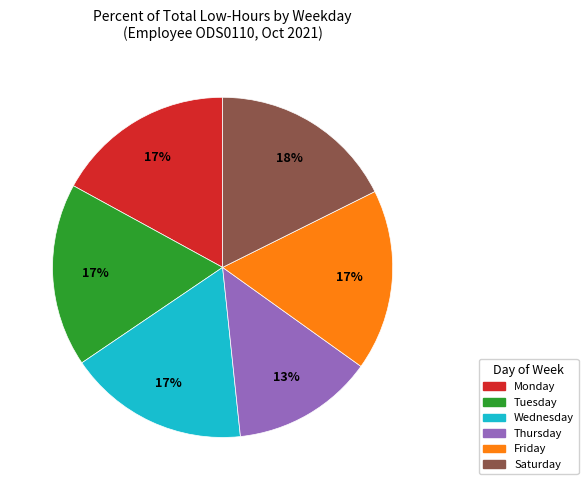

To the nearest percent, what is the average slice percentage?

17%